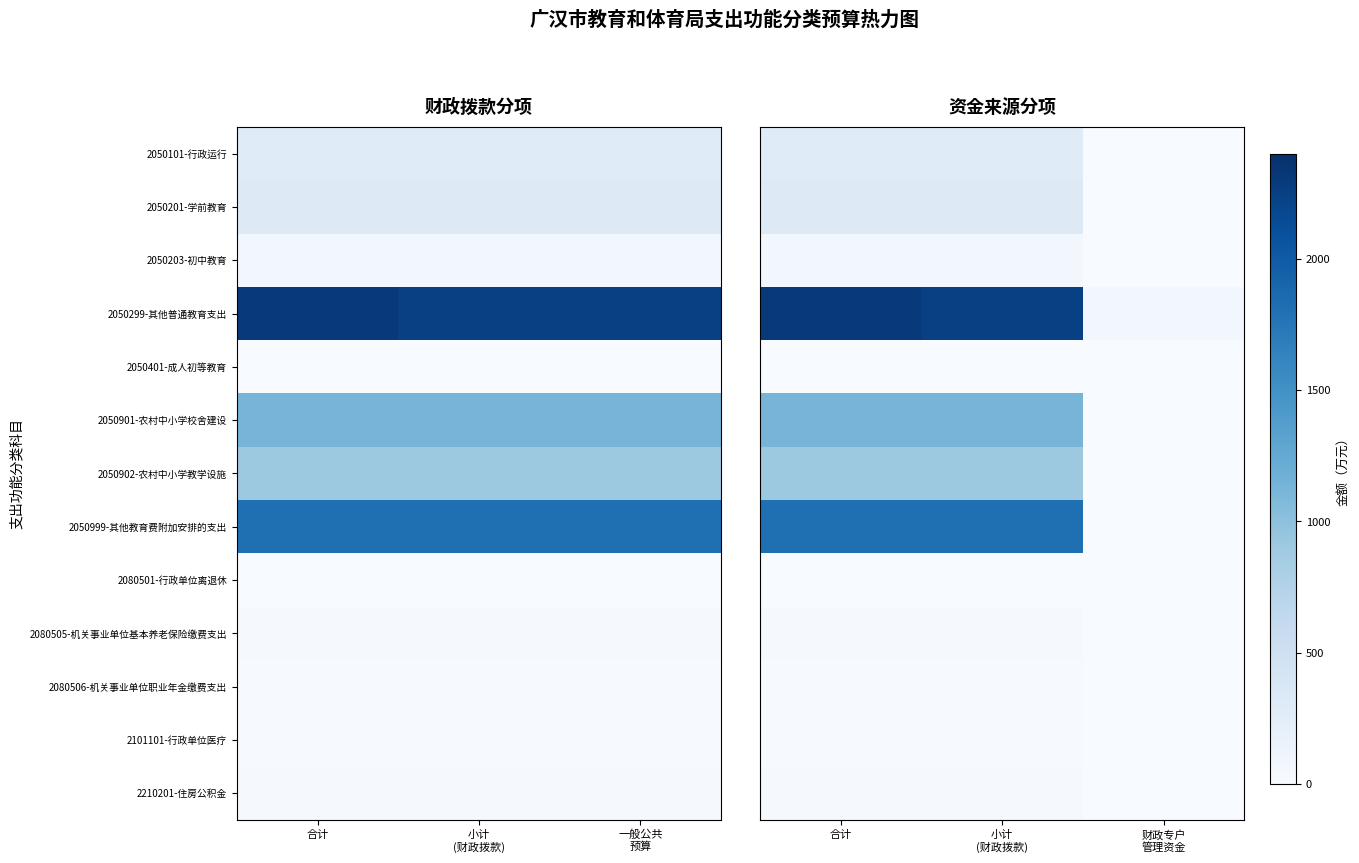

At which category does the chart reach its peak across all series?

合计